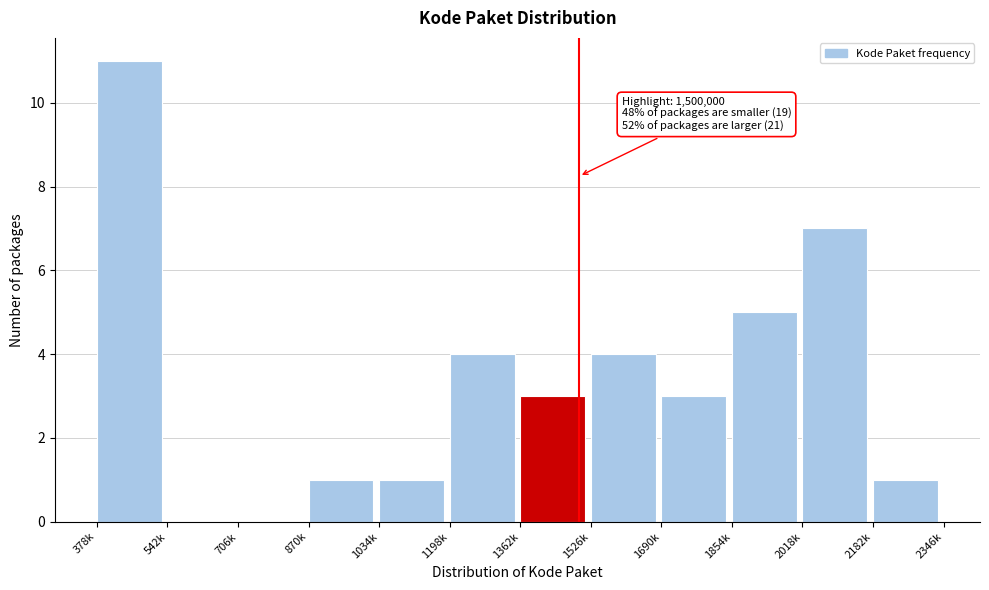

Reading left to right, list all the values displayed in this chart.

378k=11	542k=0	706k=0	870k=1	1034k=1	1198k=4	1362k=3	1526k=4	1690k=3	1854k=5	2018k=7	2182k=1